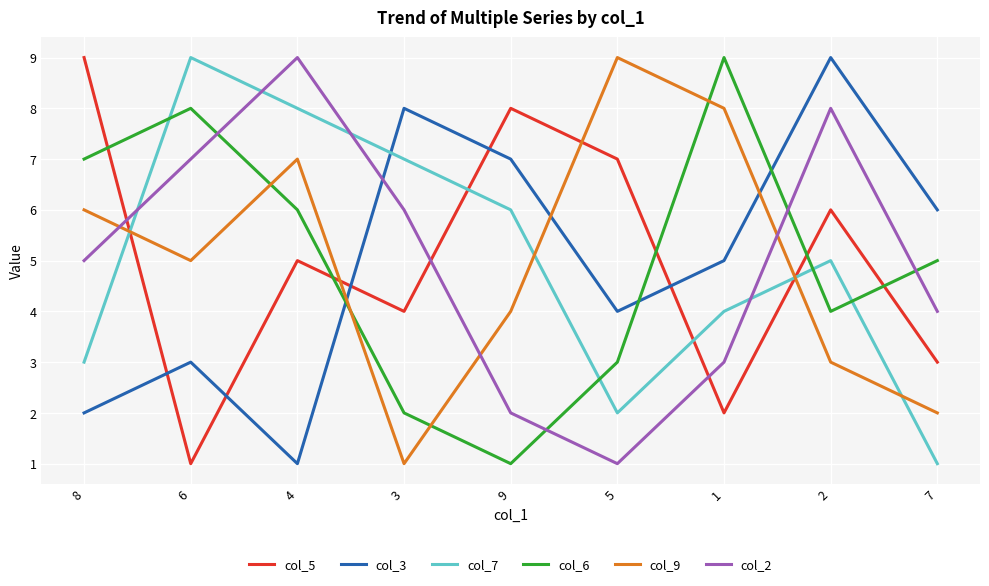

Is the value of col_5 at 5 greater than the value of col_3 at 1?

Yes